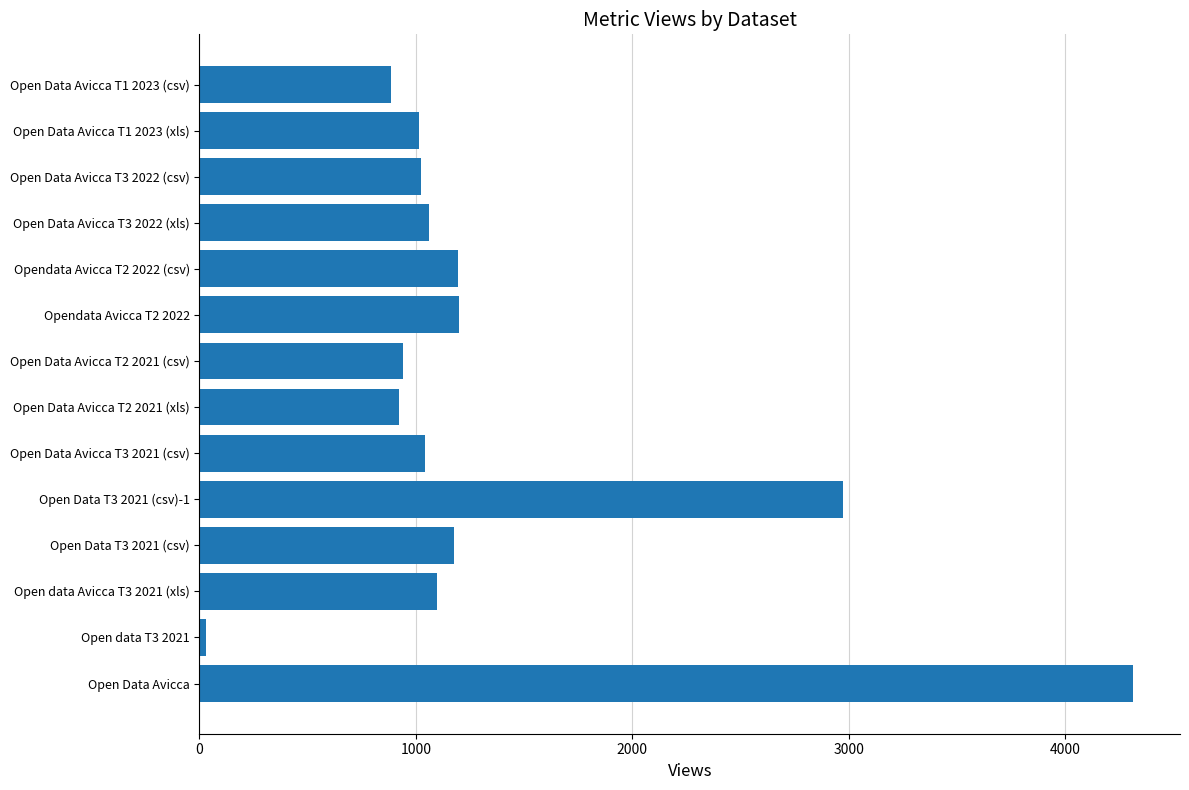

What is the difference between the maximum and minimum values?

4285